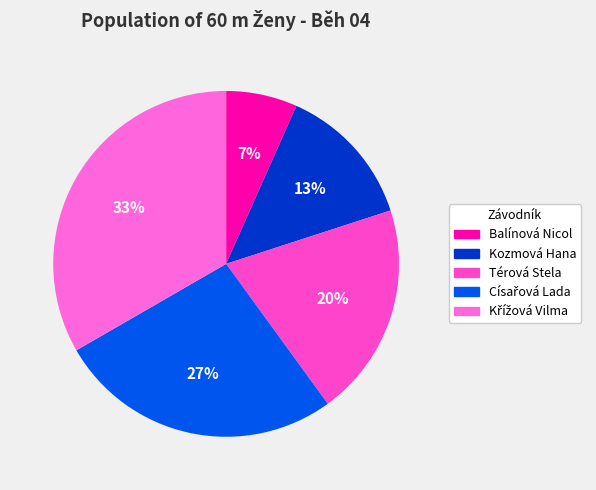

Combined, do Kozmová Hana and Balínová Nicol account for over 50%?

No